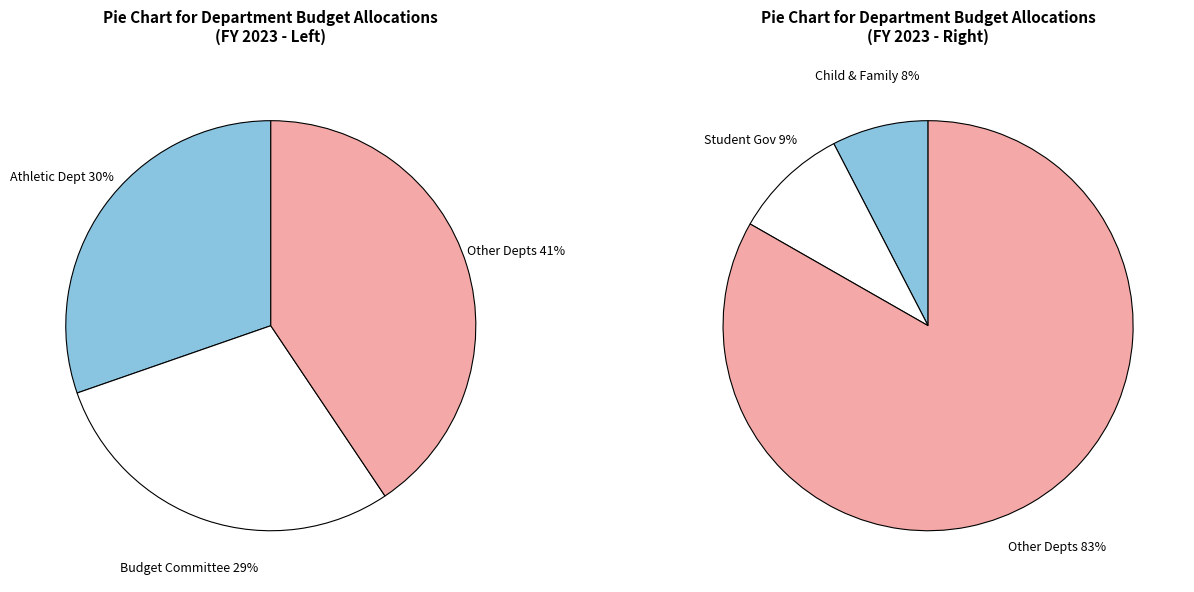

Is it true that Student Government is 9% of the pie?

True